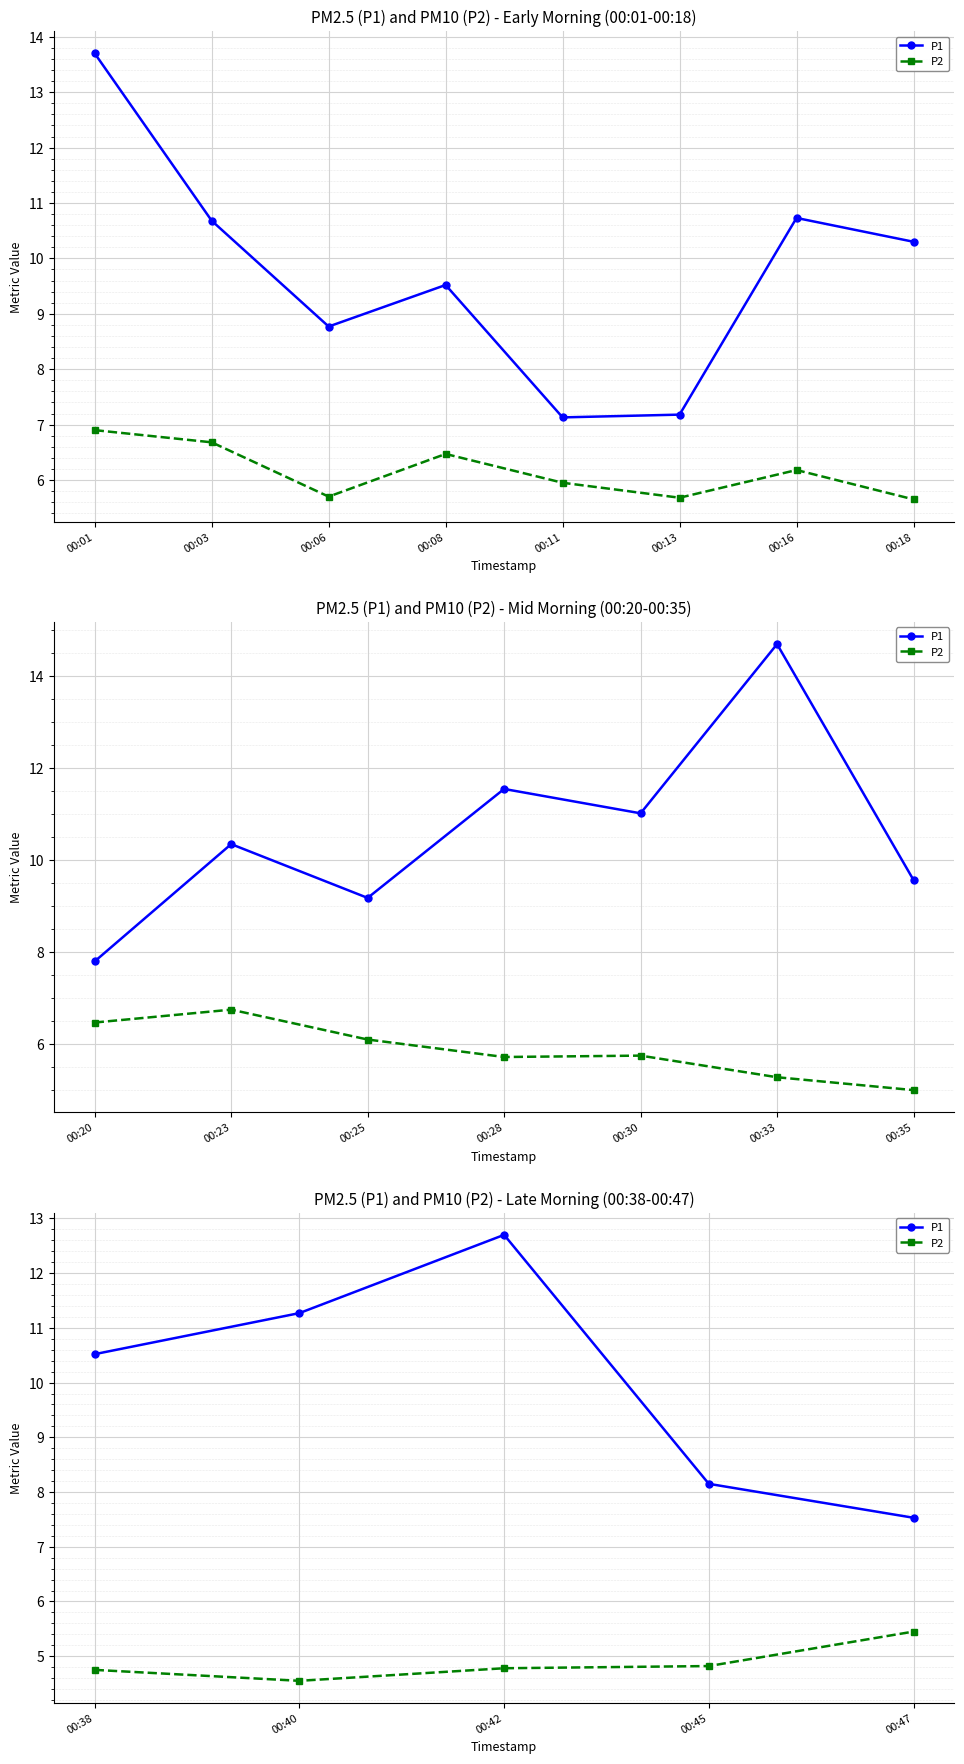

What is the value of the P2 point at the 3rd from the left?

4.8